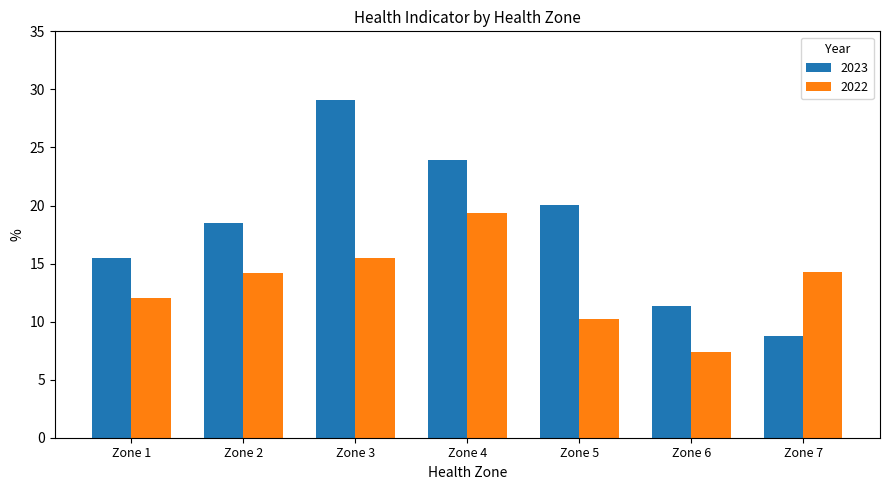

Rank the series by their maximum value, from lowest to highest.

2022, 2023